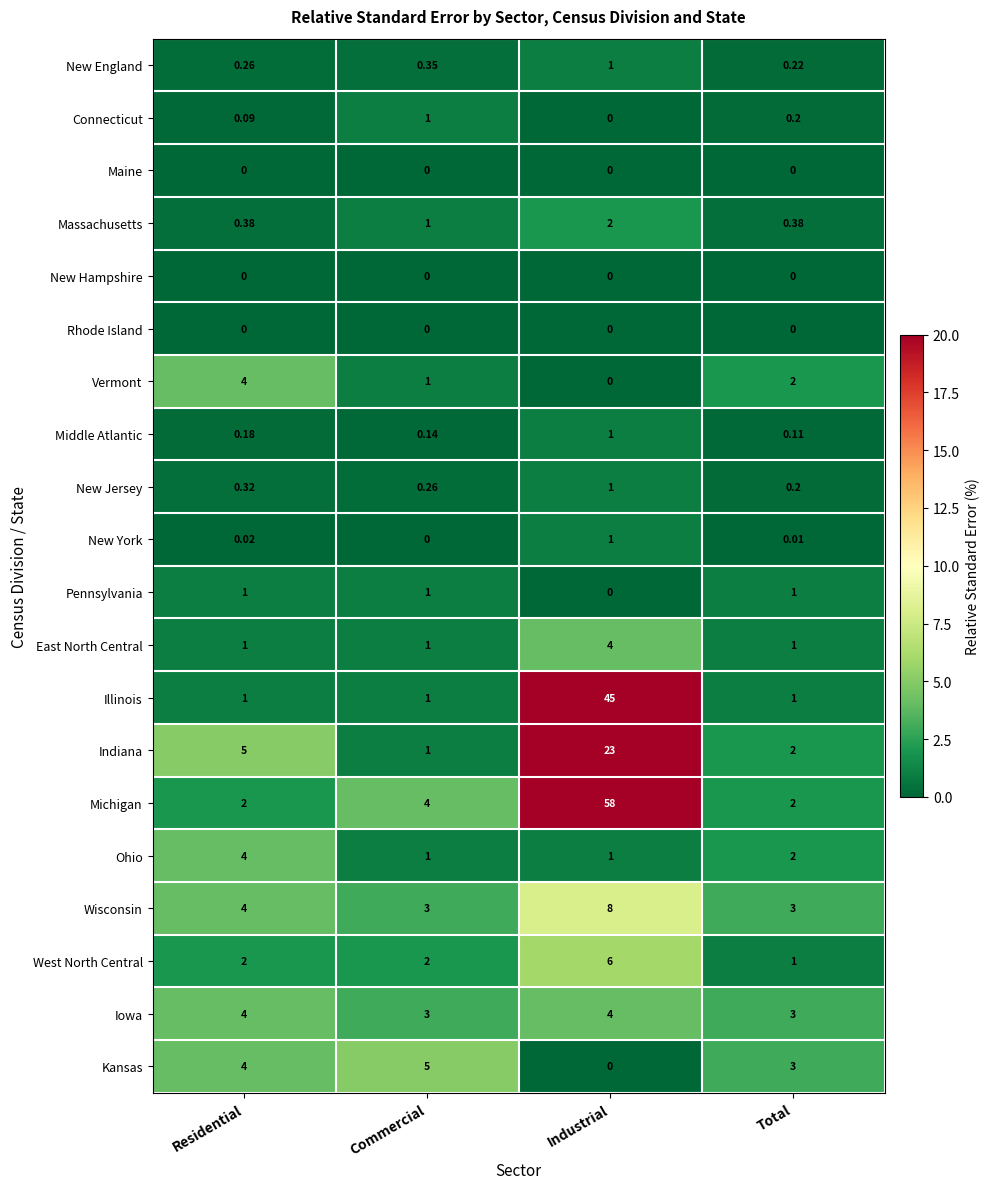

At how many categories does at least one series exceed 18?

1